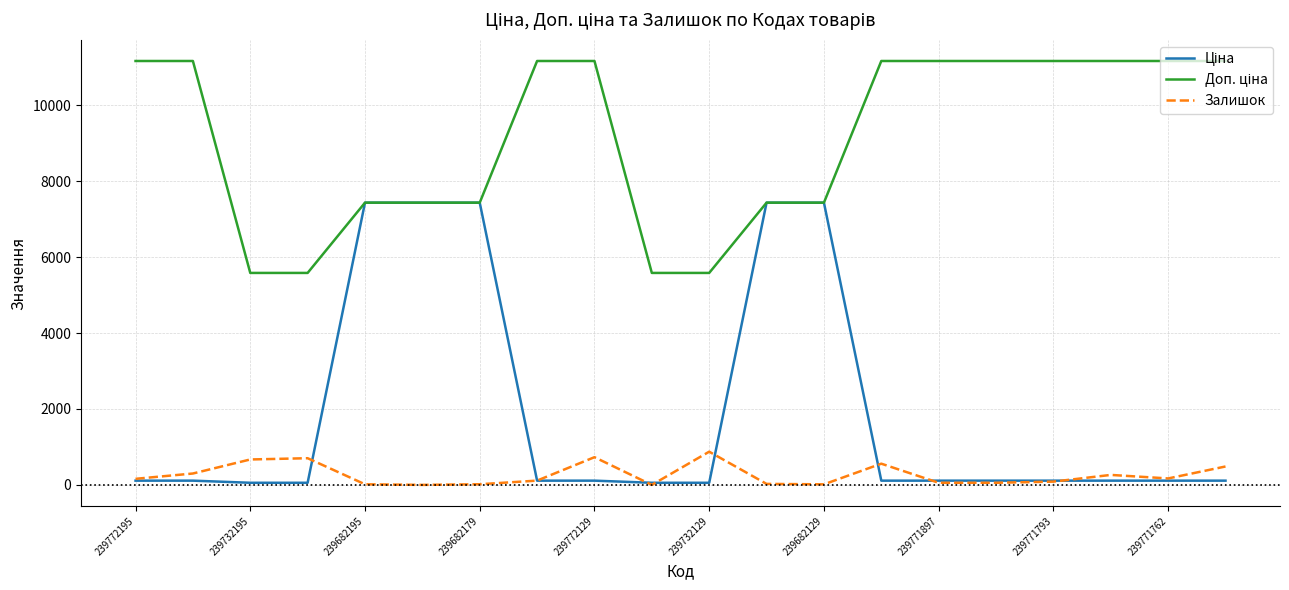

What is the maximum value shown in the chart?

11169.0